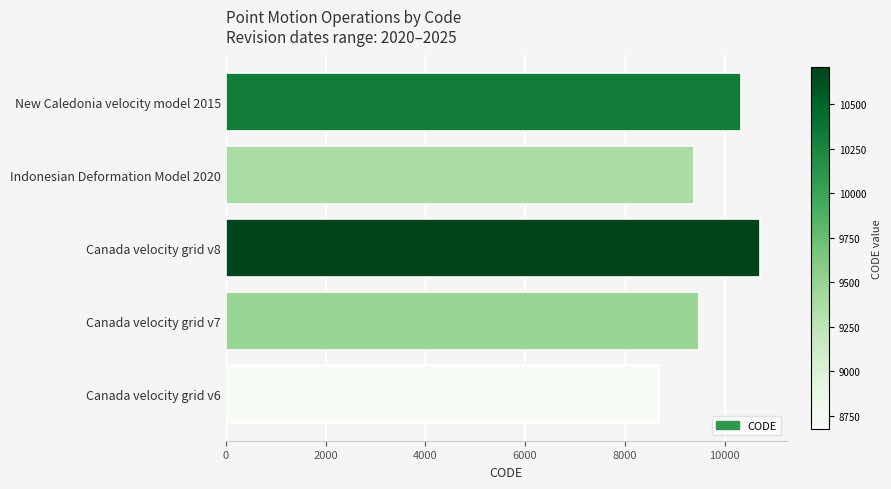

Approximately how many times larger is the value at New Caledonia velocity model 2015 compared to Indonesian Deformation Model 2020?

1.1